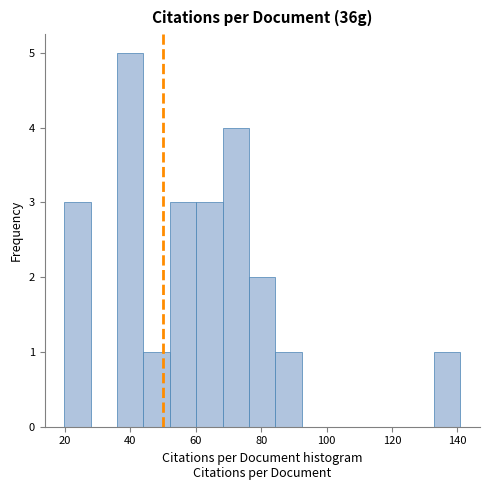

Reading left to right, list every bar in this chart as the range it spans on the x-axis followed by its height. Neither the bar edges nor the heights are printed on the chart, so give them approximately, as read against the axes.

20 to 28: 3
28 to 36: 0
36 to 44: 5
44 to 52: 1
52 to 60: 3
60 to 68: 3
68 to 76: 4
76 to 84: 2
84 to 92: 1
92 to 100: 0
100 to 108: 0
108 to 116: 0
116 to 124: 0
124 to 132: 0
132 to 140: 1